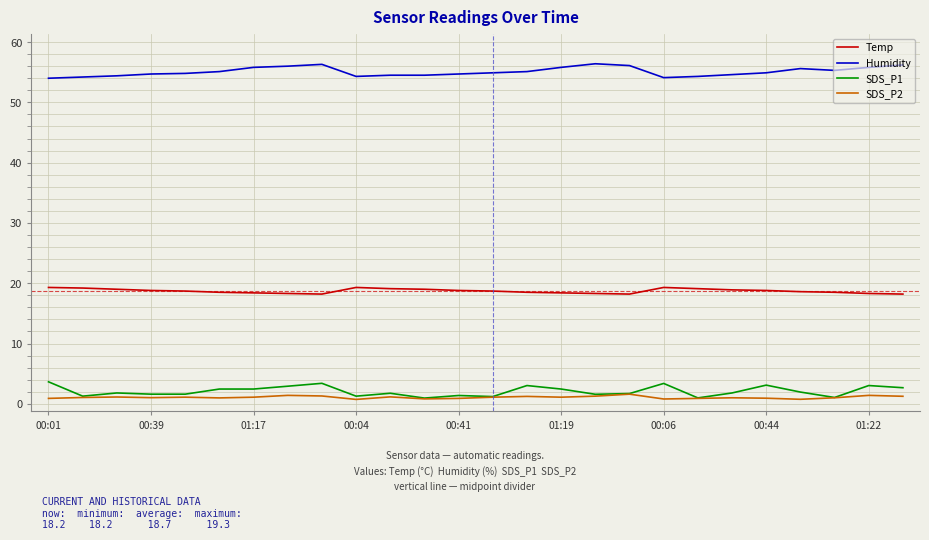

Rank the series by their maximum value, from highest to lowest.

Humidity, Temp, SDS_P1, SDS_P2